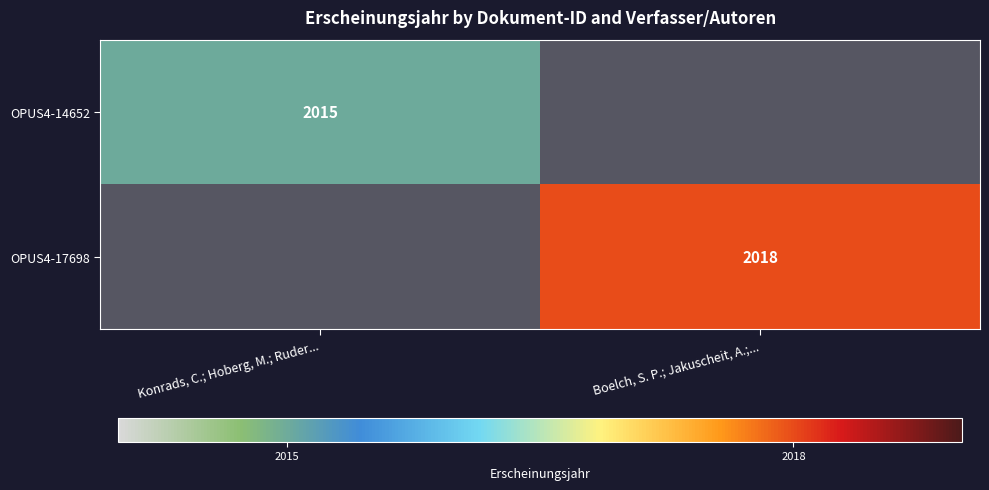

Is it true that OPUS4-17698 equals 987 at Boelch, S. P.; Jakuscheit, A.;...?

False